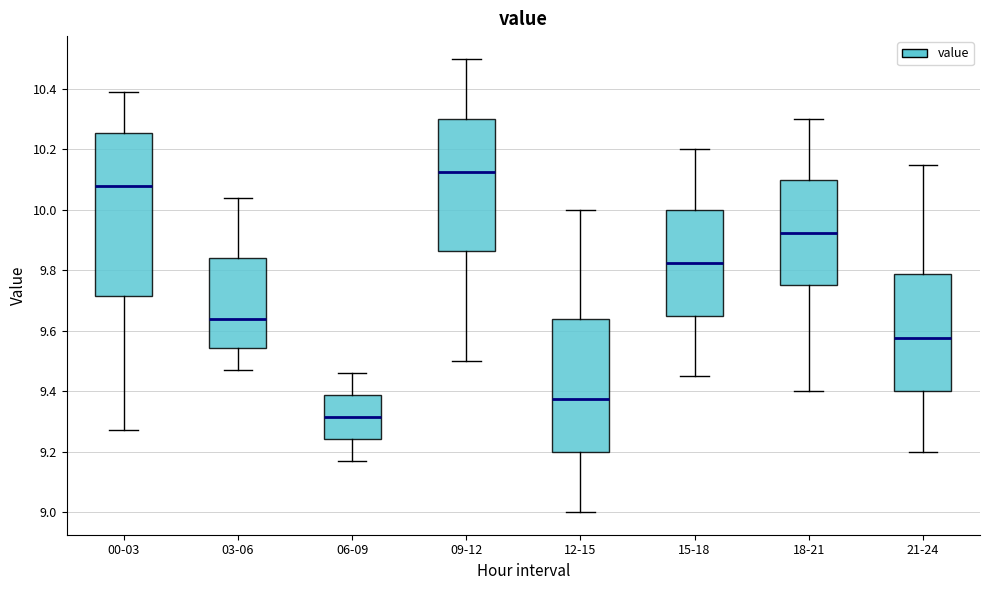

Where does the median line of the box for 03-06 sit on the y-axis? The values are not printed on the chart, so give them approximately, as read against the axis.

9.64